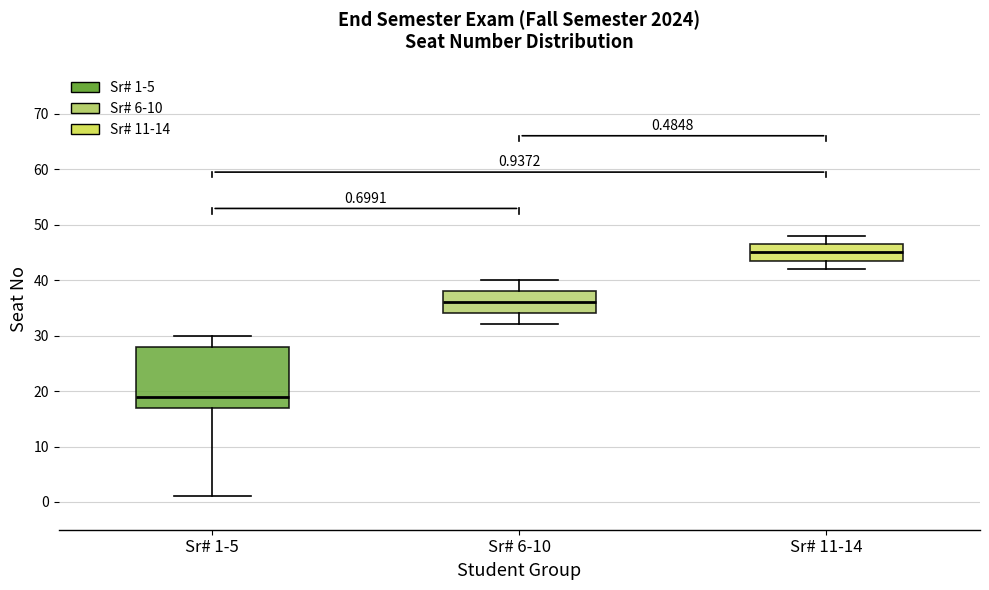

Comparing the boxes themselves (not the whiskers), which one is the tallest?

Sr# 1-5